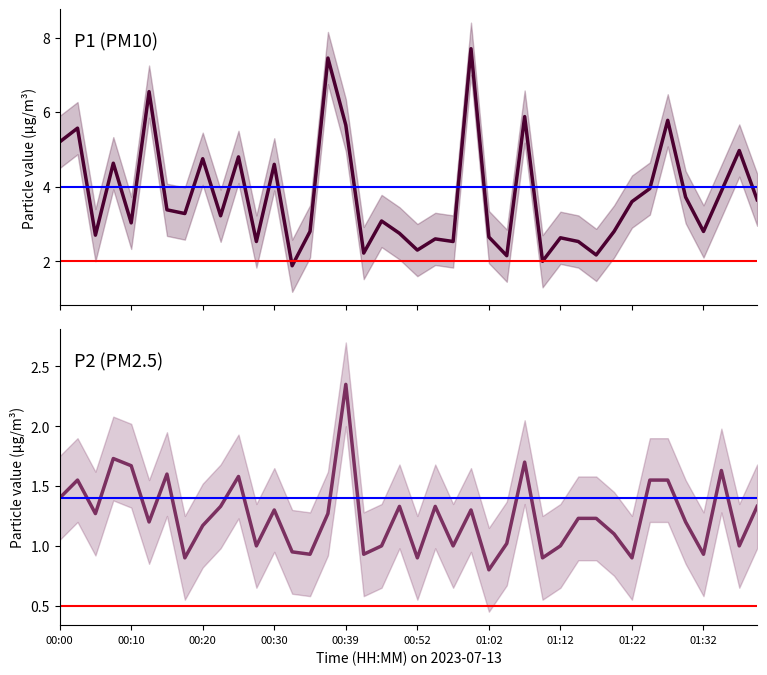

At which category does the chart reach its peak across all series?

23